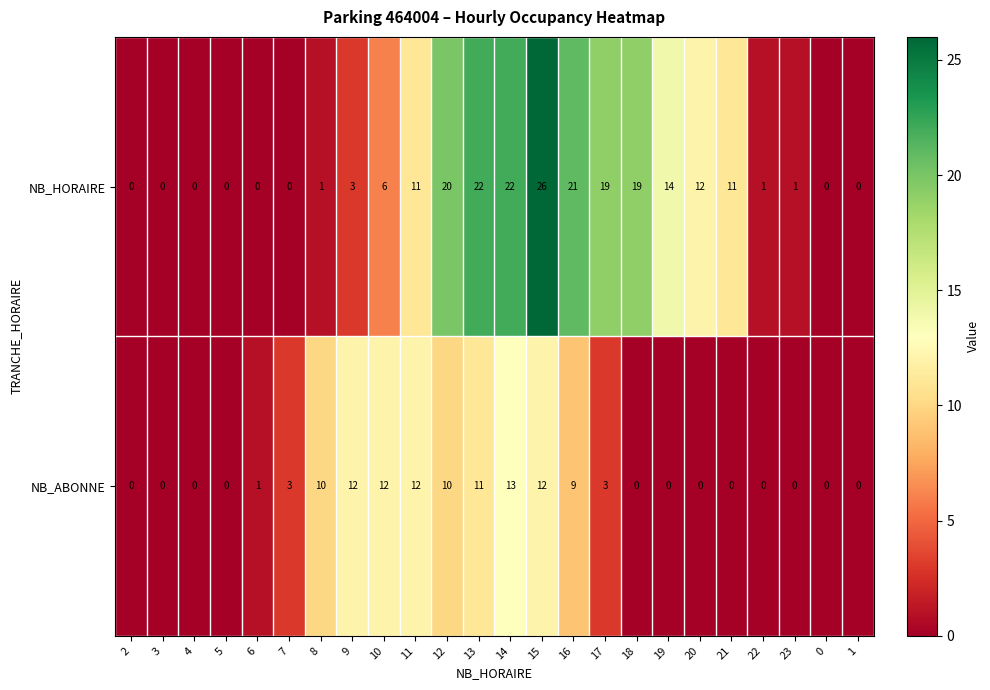

How many categories are shown in the chart?

24